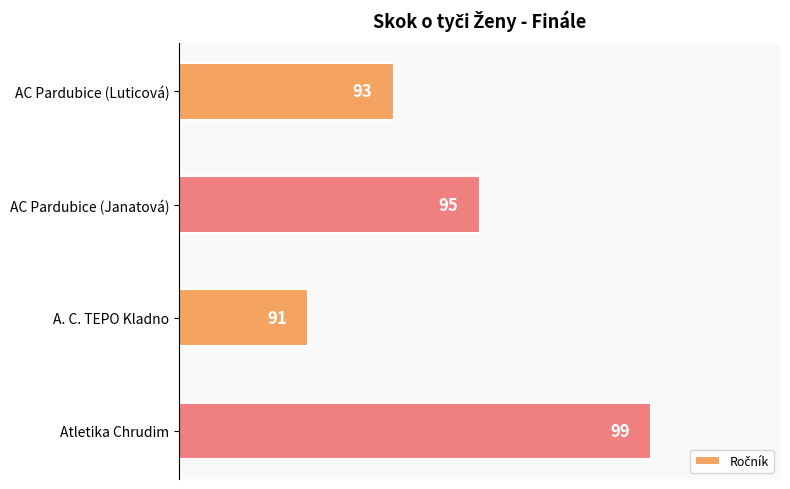

What is the approximate value at AC Pardubice (Luticová)?

93